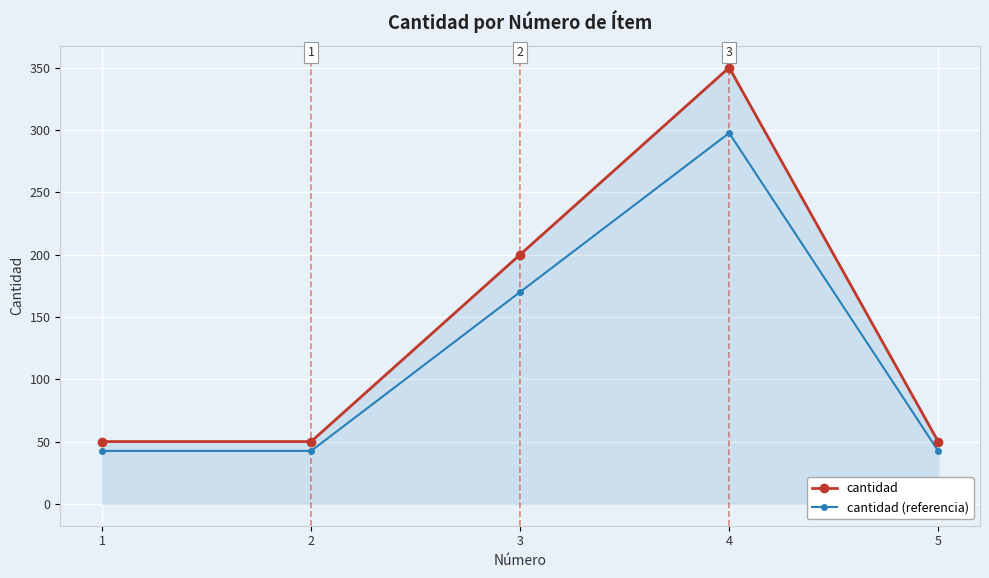

What is the average value of the cantidad (referencia) series?

119.0